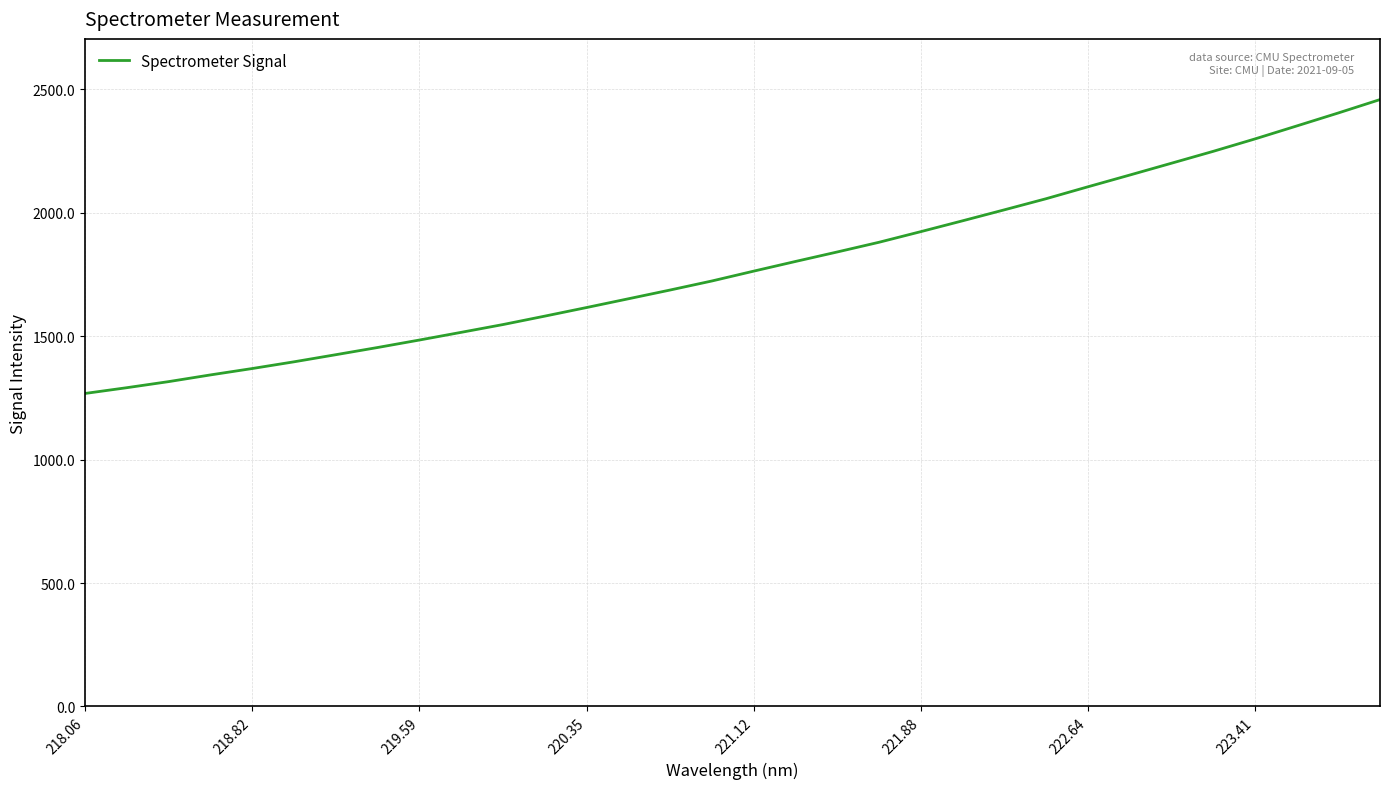

What is the difference between the second highest and second lowest values?

1112.9